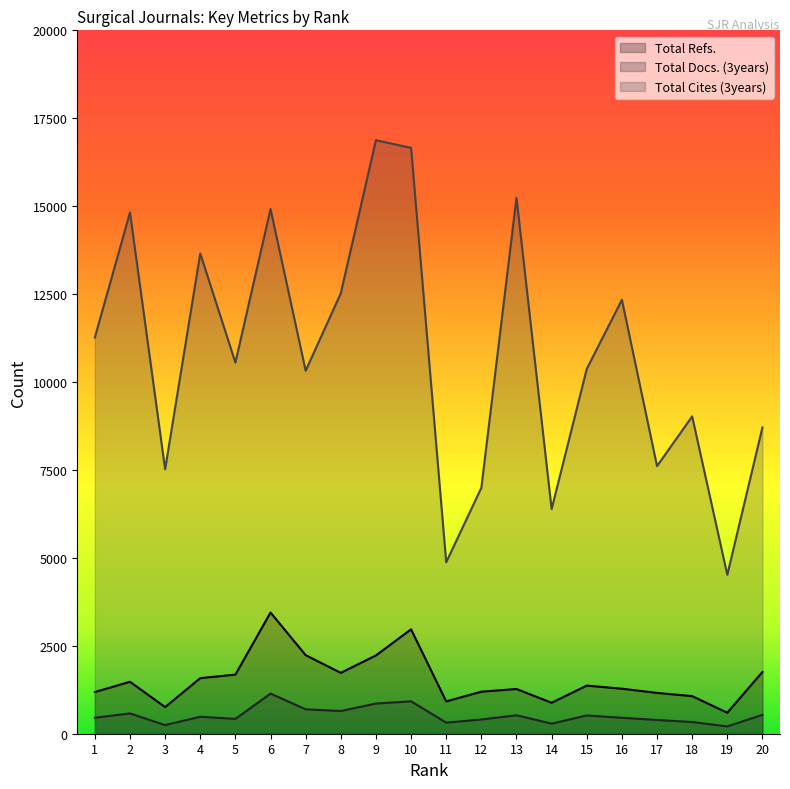

Which category has the lowest value across all series?

19